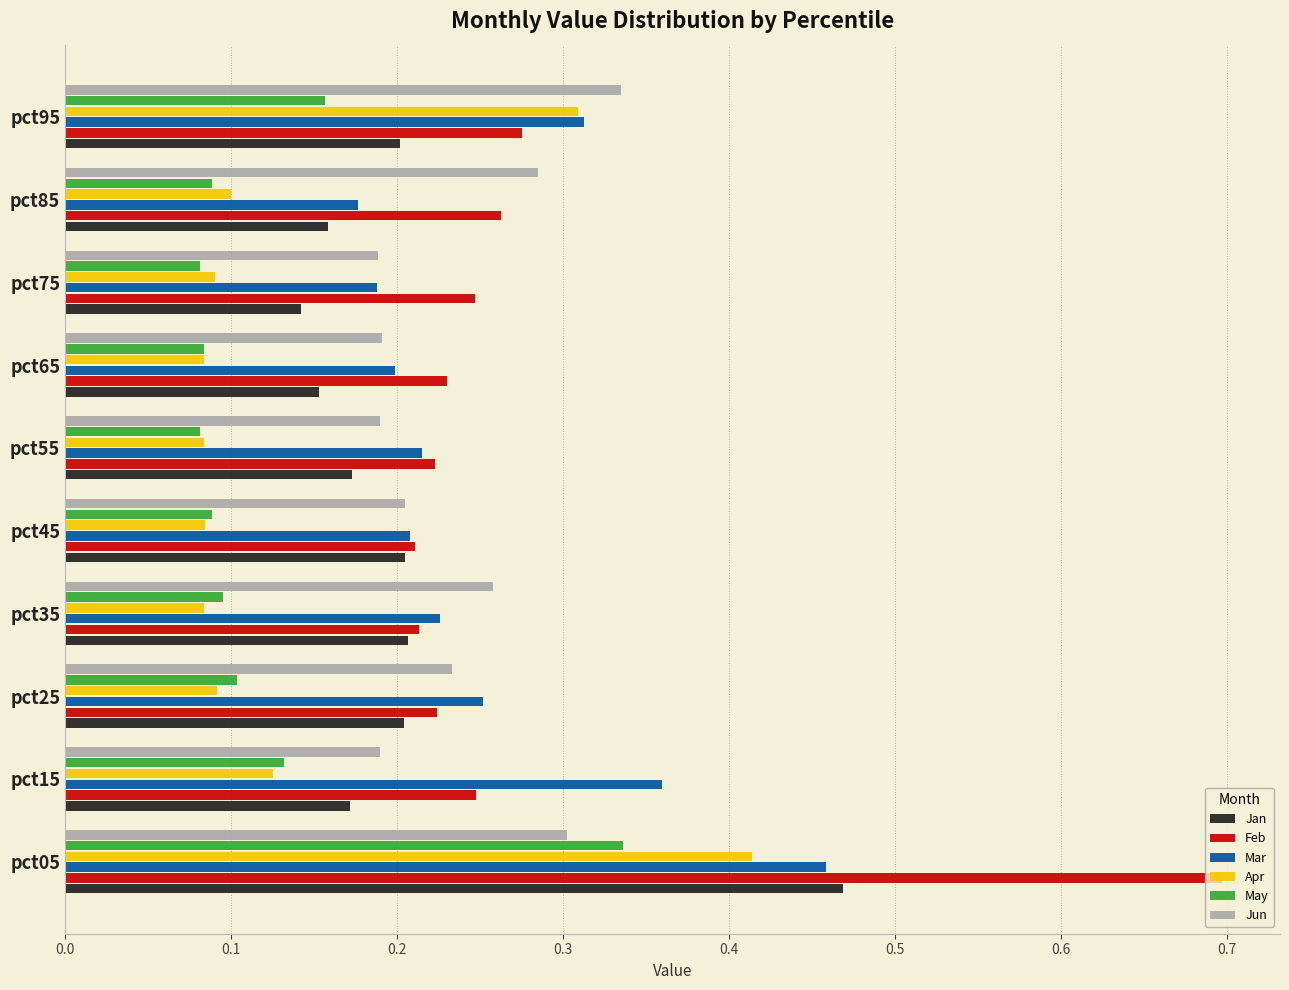

What is the sum of the Jan values at pct15 and pct05?

0.6